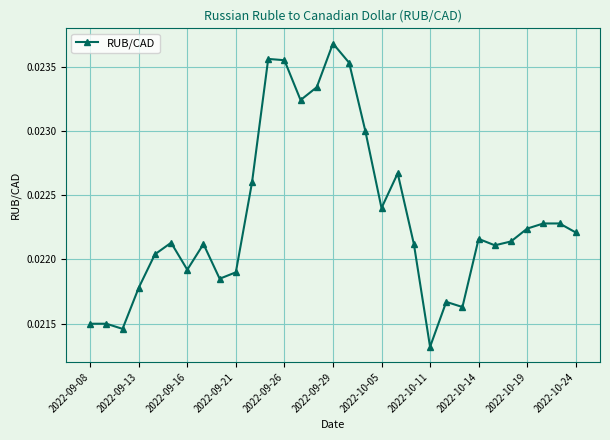

True or false: the data has more than 0 interior local peaks.

True